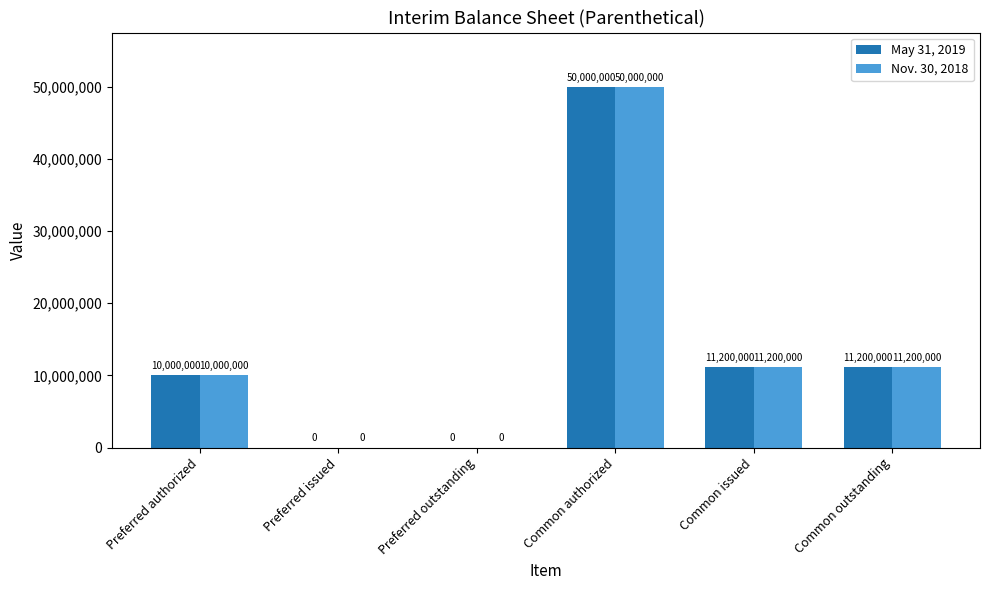

How many positive values does the May 31, 2019 series have?

4